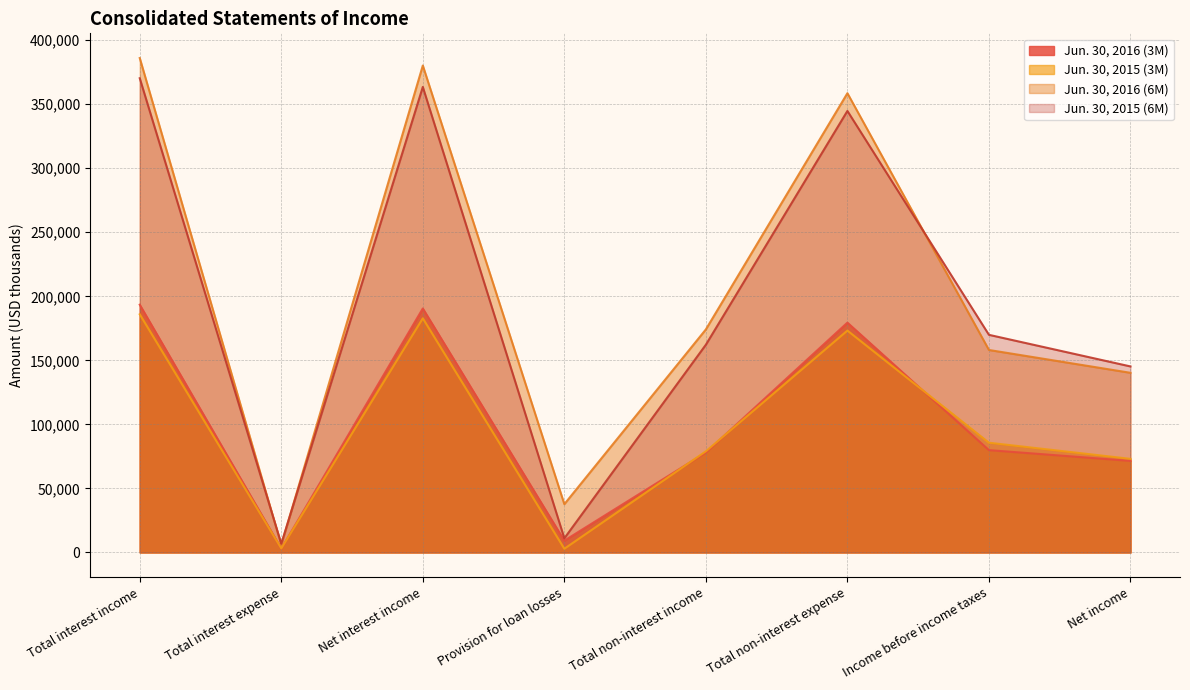

At how many categories does at least one series exceed 97723?

6